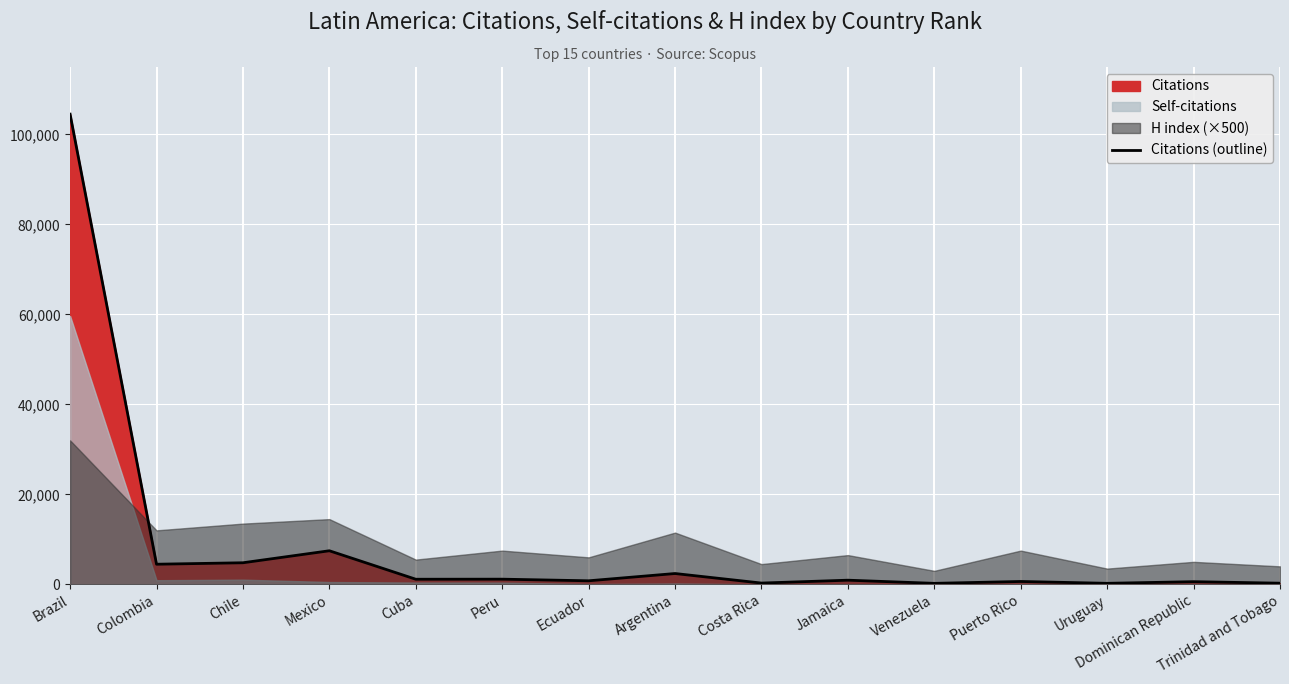

List the labels in order of value, largest first.

Brazil, Mexico, Chile, Colombia, Argentina, Peru, Cuba, Jamaica, Ecuador, Puerto Rico, Dominican Republic, Costa Rica, Trinidad and Tobago, Uruguay, Venezuela